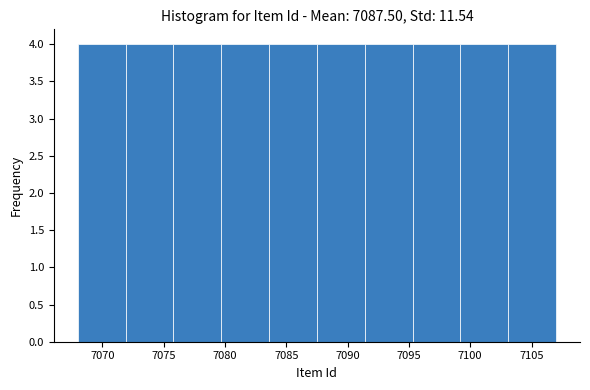

Reading left to right, list every bar in this chart as the range it spans on the x-axis followed by its height. Neither the bar edges nor the heights are printed on the chart, so give them approximately, as read against the axes.

7068.0 to 7071.9: 4
7071.9 to 7075.8: 4
7075.8 to 7079.7: 4
7079.7 to 7083.6: 4
7083.6 to 7087.5: 4
7087.5 to 7091.4: 4
7091.4 to 7095.3: 4
7095.3 to 7099.2: 4
7099.2 to 7103.1: 4
7103.1 to 7107.0: 4